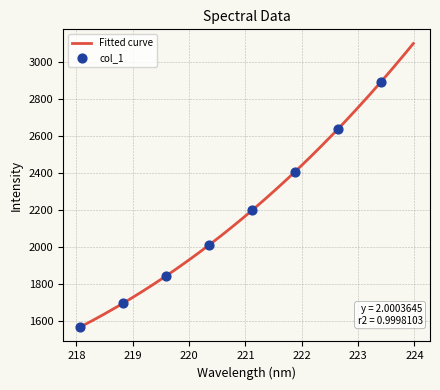

What is the ratio of the value at 220.3533 to the value at 219.0156?

1.2